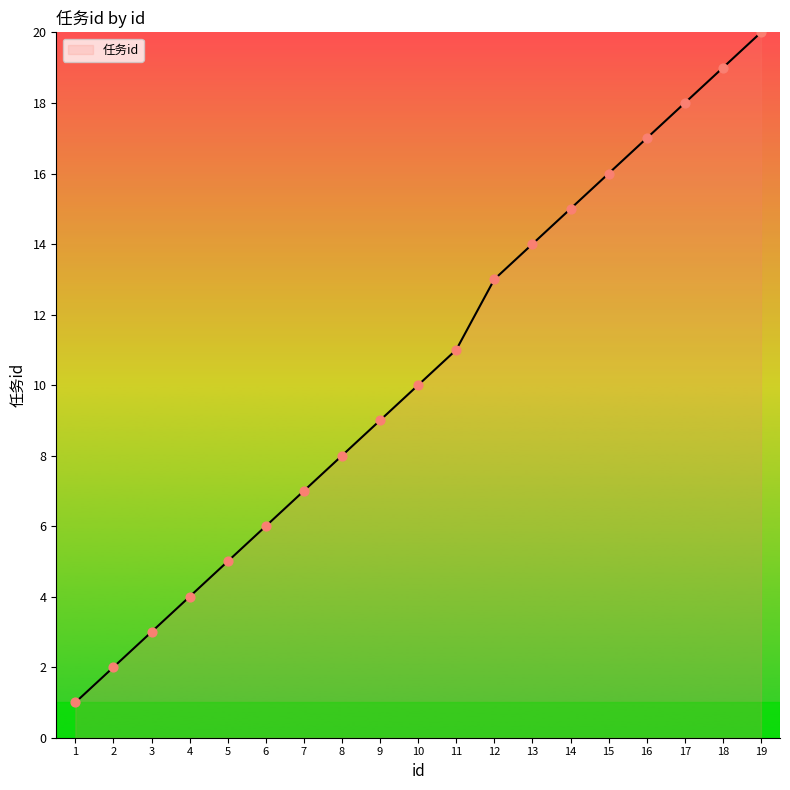

What is the ratio of the value at 15 to the value at 10?

1.6